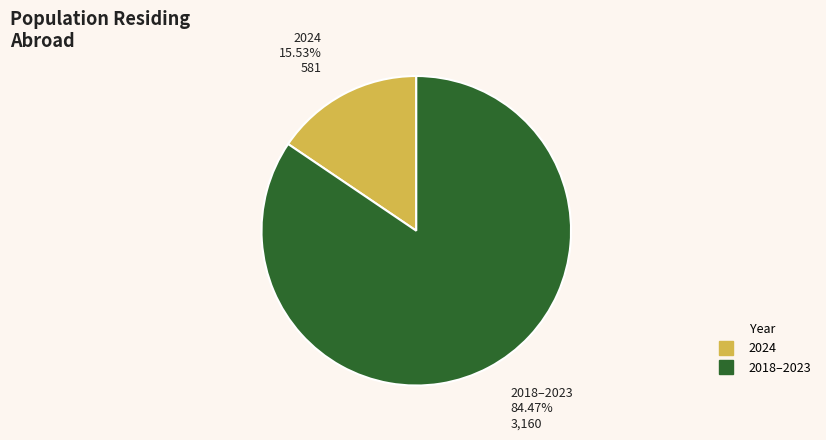

Is there a majority slice in this chart?

Yes